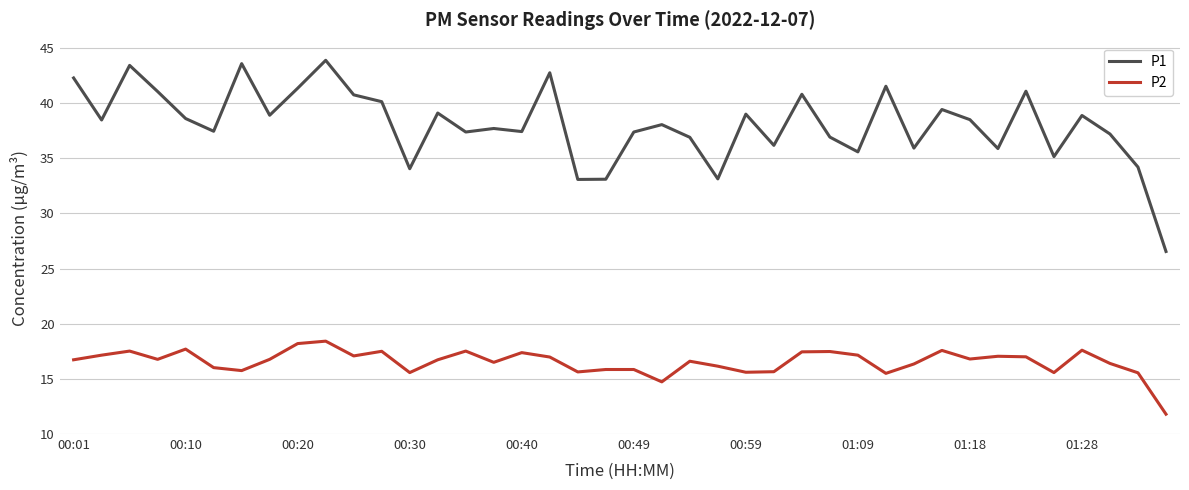

Which series has the widest spread of values?

P1